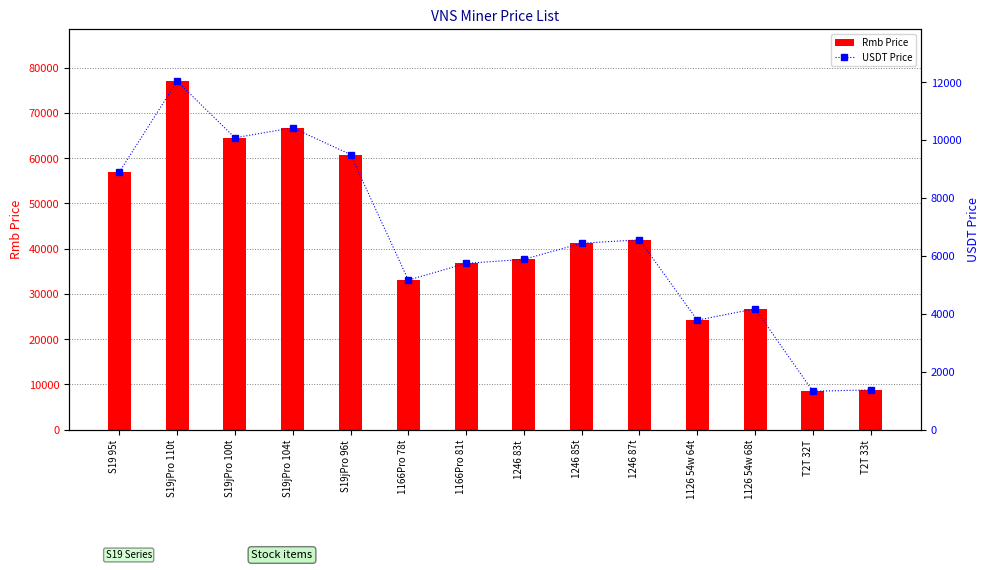

Are the bars grouped side by side (vs. stacked)?

Yes